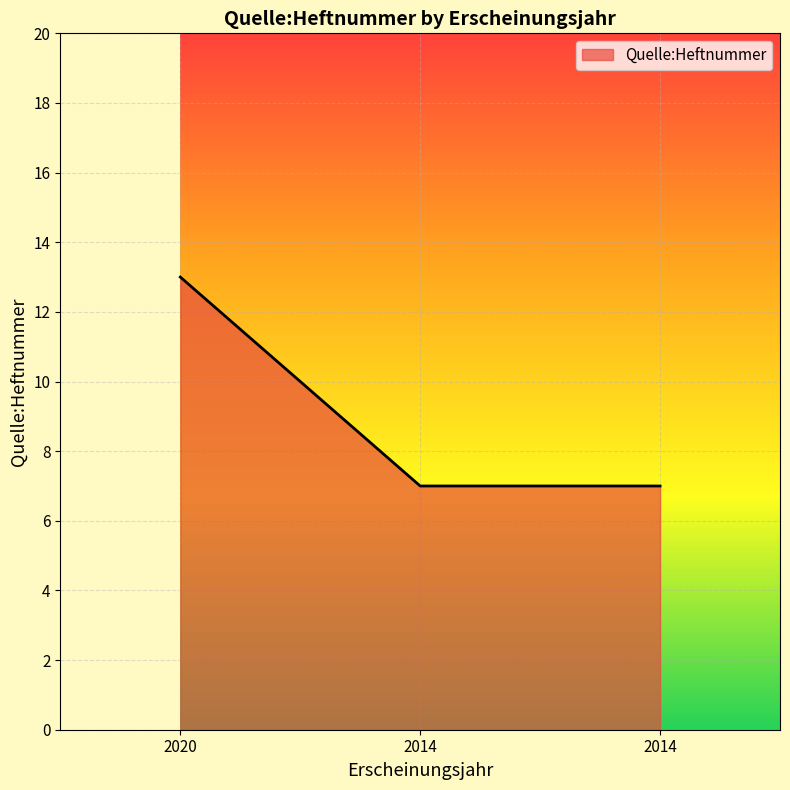

How many lines are shown in the chart?

1